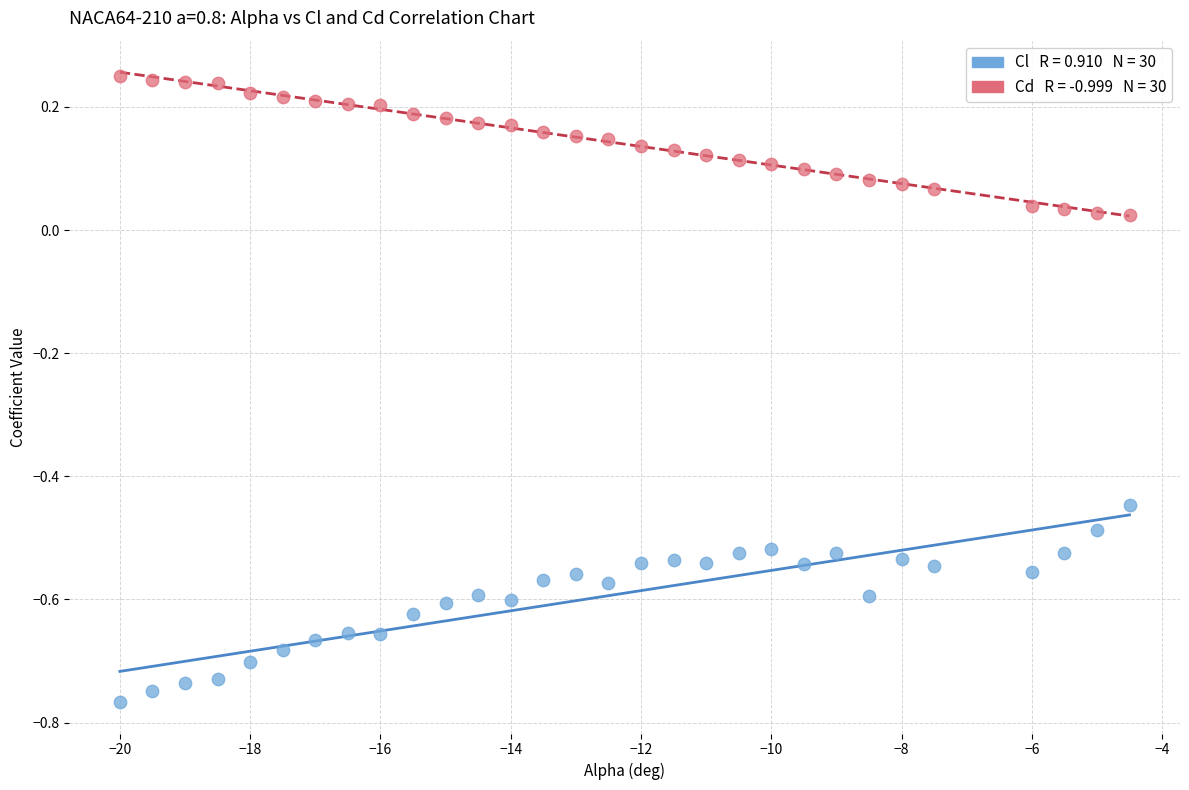

Across all data points, what is the range of X values (max minus min)?

15.5